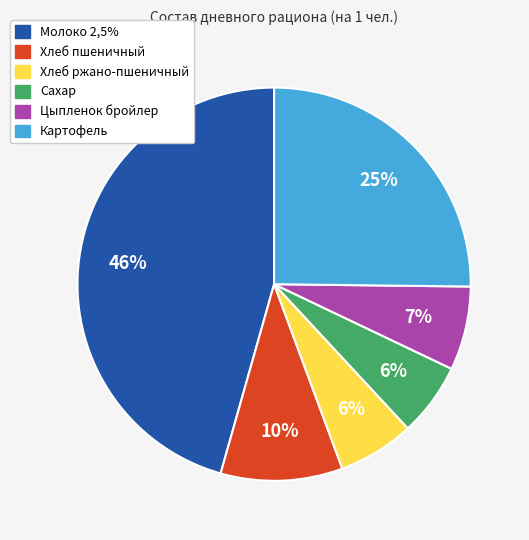

Is there any slice that represents more than half of the pie?

No